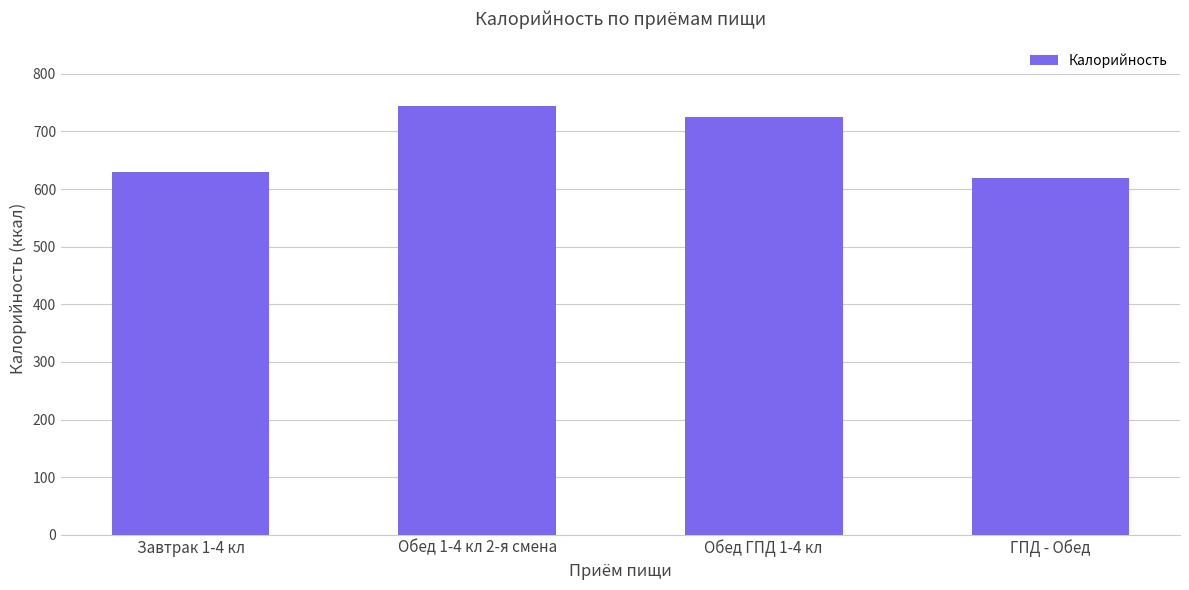

What is the sum of the values at Обед 1-4 кл 2-я смена and Завтрак 1-4 кл?

1375